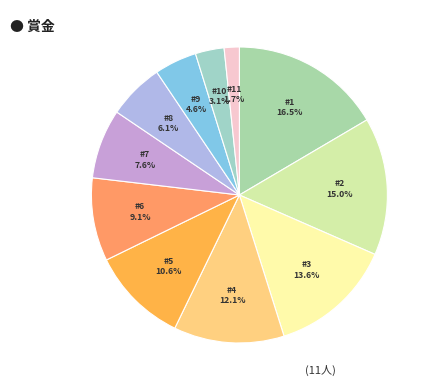

How many segments does this pie chart have?

11